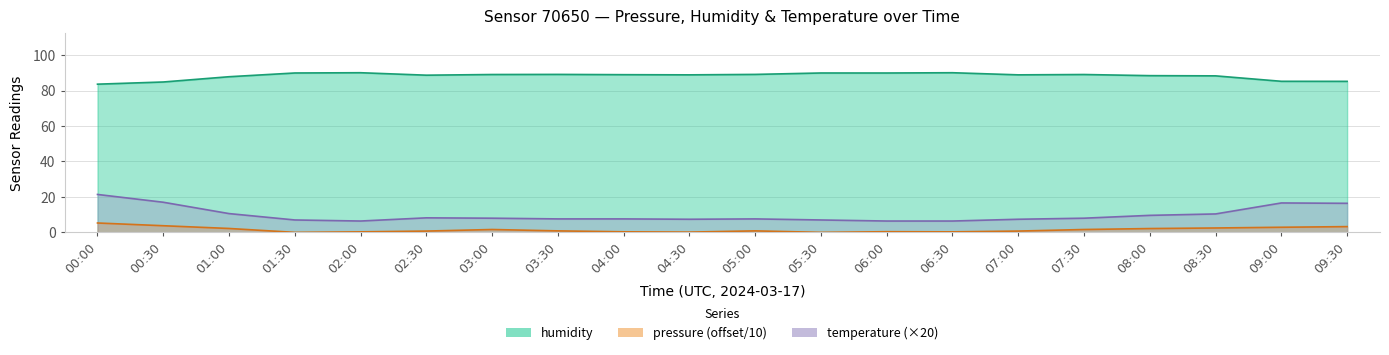

At which label does temperature reach its peak?

00:00